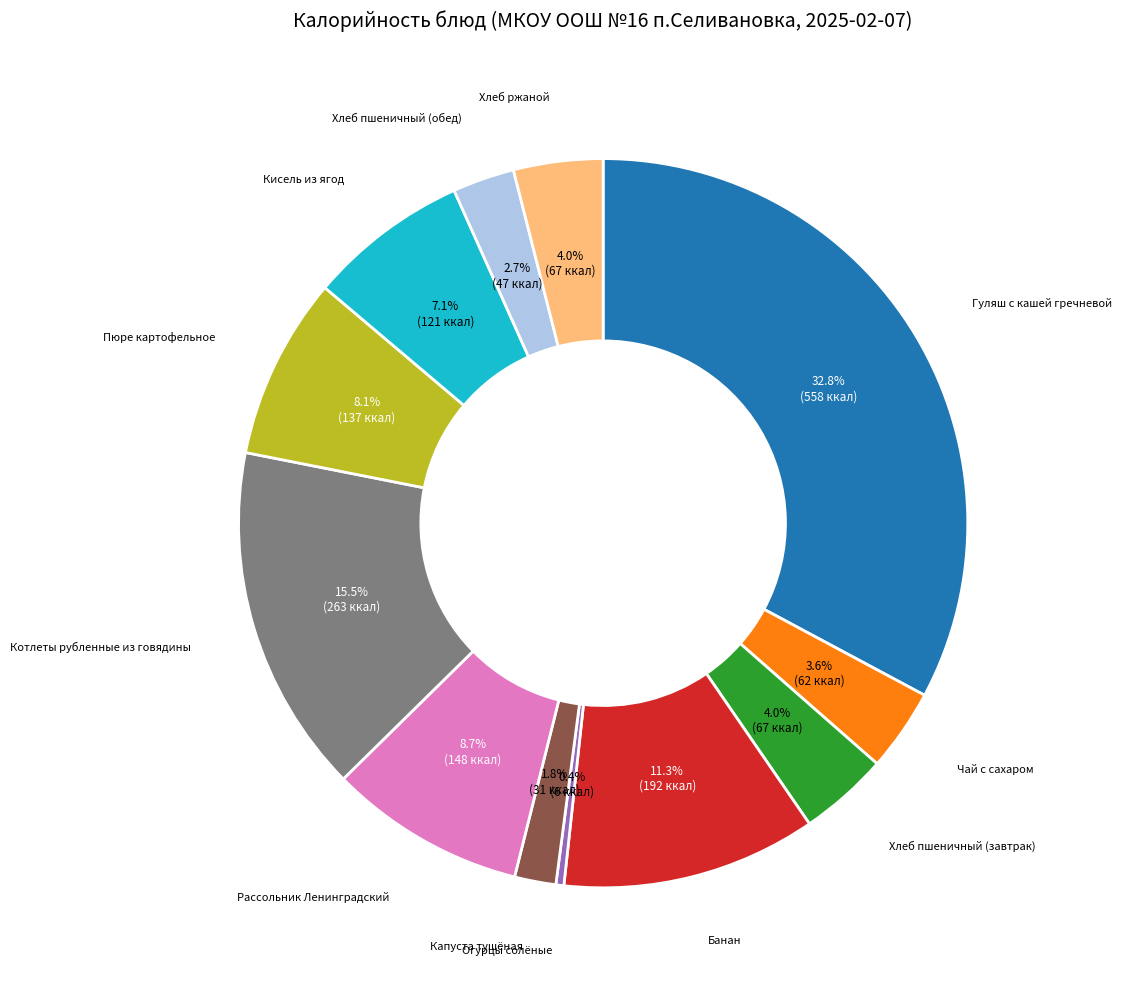

Is there a majority slice in this chart?

No